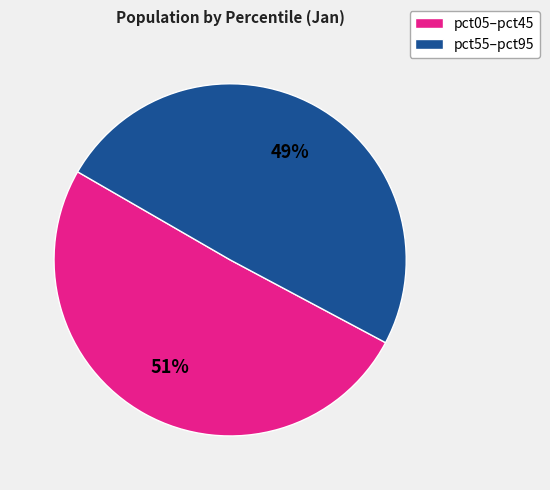

Is there any slice that represents more than half of the pie?

Yes